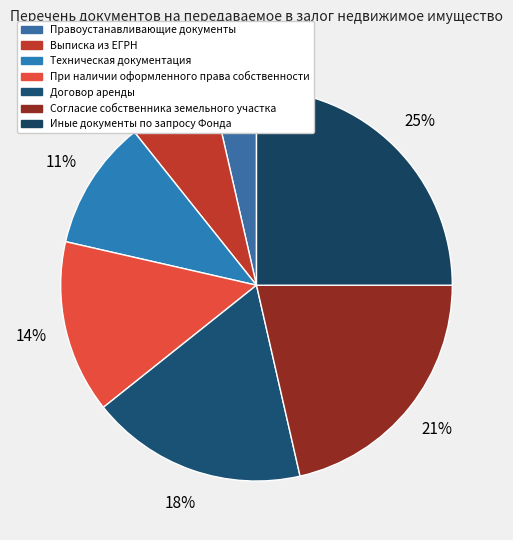

What percentage is NOT represented by Техническая документация?

89.3%